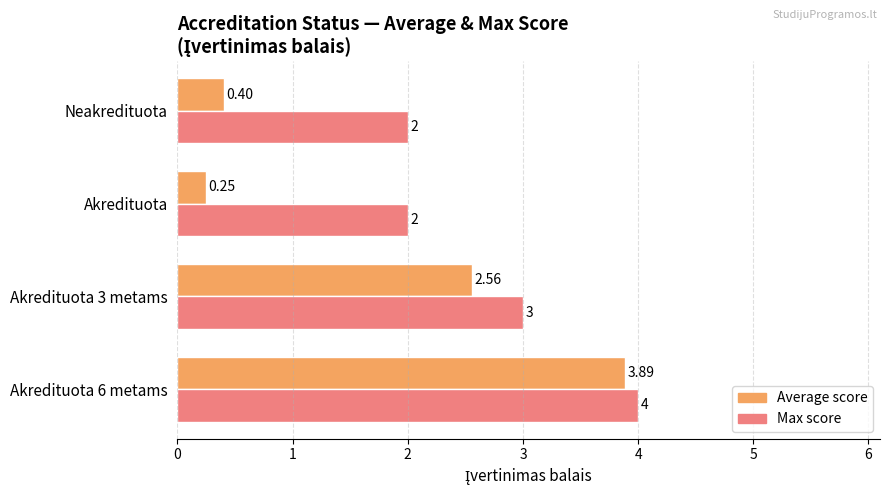

Which series has the widest spread of values?

Average score